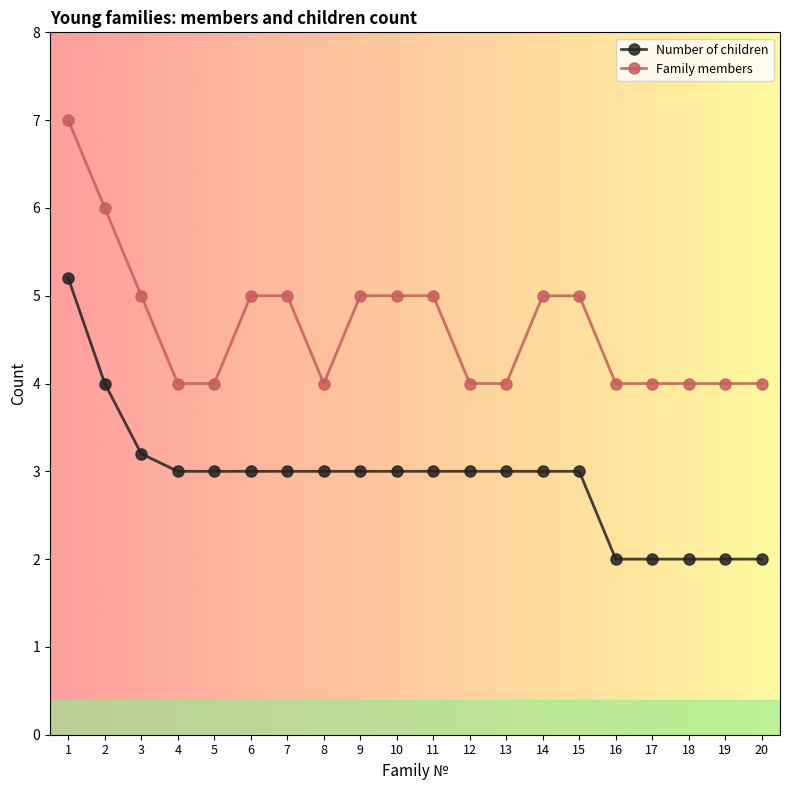

Reading left to right, what are all the values shown in this chart?

Number of children: 1=5.2	2=4.0	3=3.2	4=3.0	5=3.0	6=3.0	7=3.0	8=3.0	9=3.0	10=3.0	11=3.0	12=3.0	13=3.0	14=3.0	15=3.0	16=2.0	17=2.0	18=2.0	19=2.0	20=2.0
Family members: 1=7.0	2=6.0	3=5.0	4=4.0	5=4.0	6=5.0	7=5.0	8=4.0	9=5.0	10=5.0	11=5.0	12=4.0	13=4.0	14=5.0	15=5.0	16=4.0	17=4.0	18=4.0	19=4.0	20=4.0